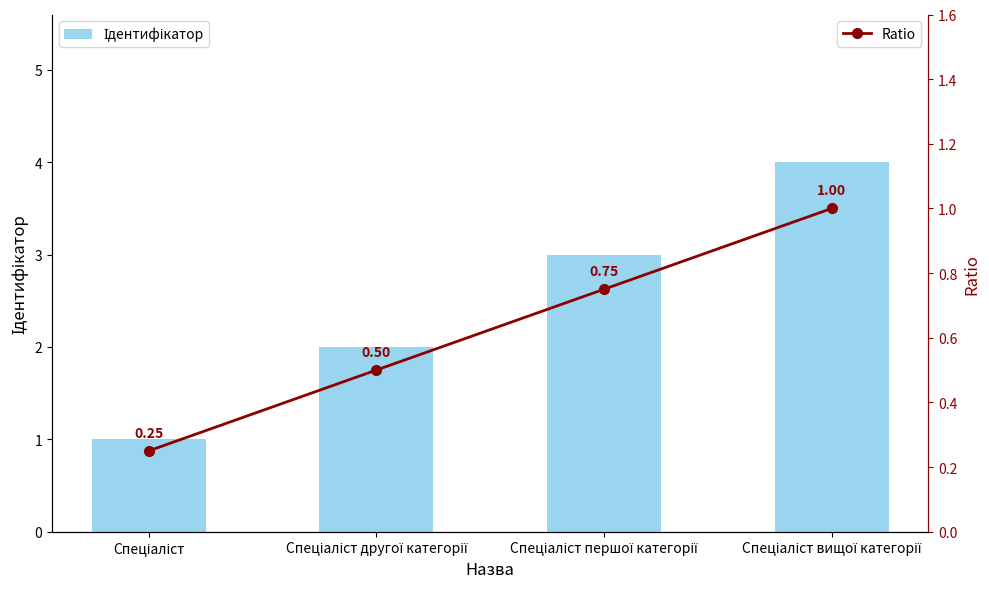

Which series has the largest total across all categories?

Ідентифікатор